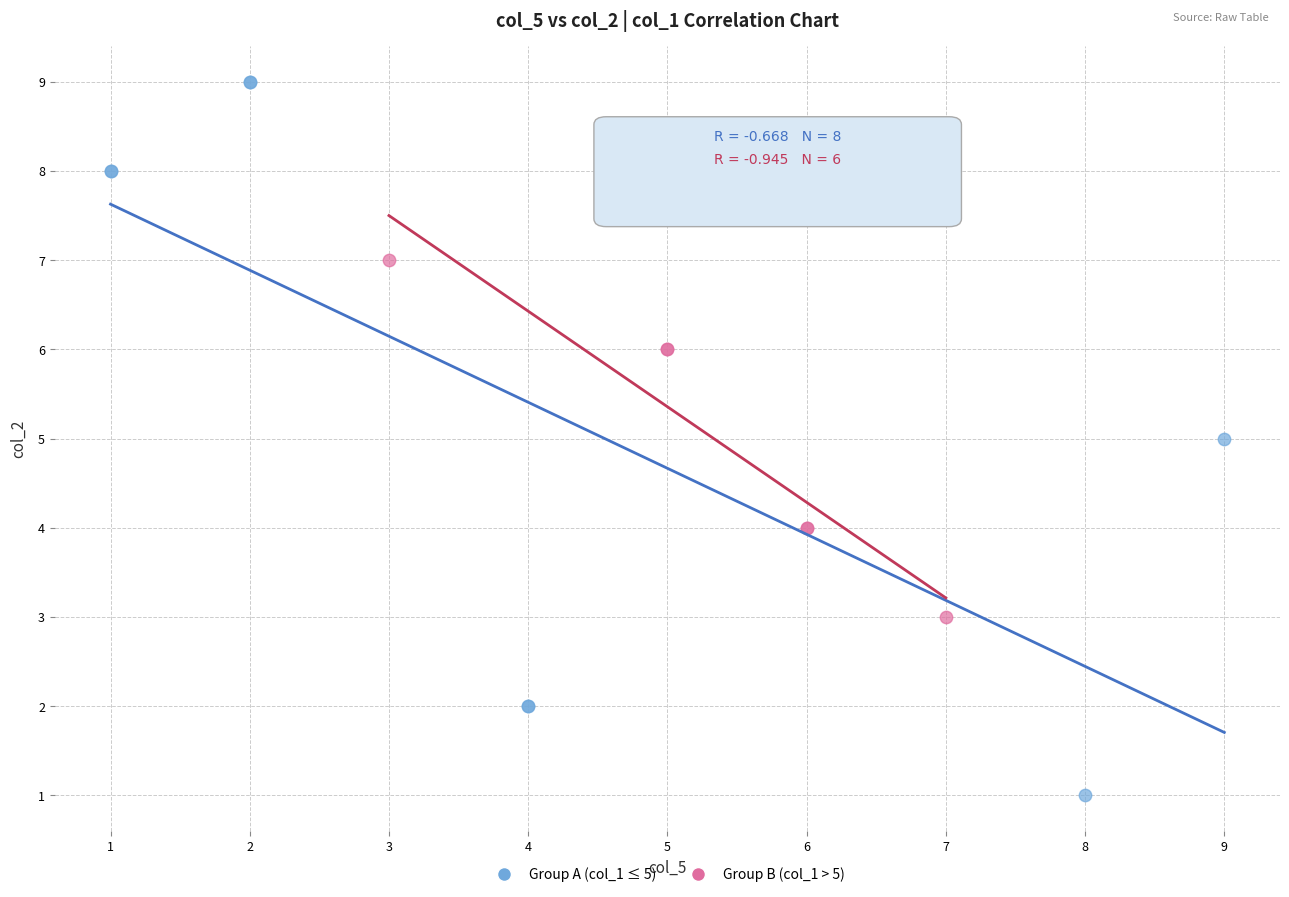

Which series reaches the maximum Y coordinate?

Group A (col_1 ≤ 5)